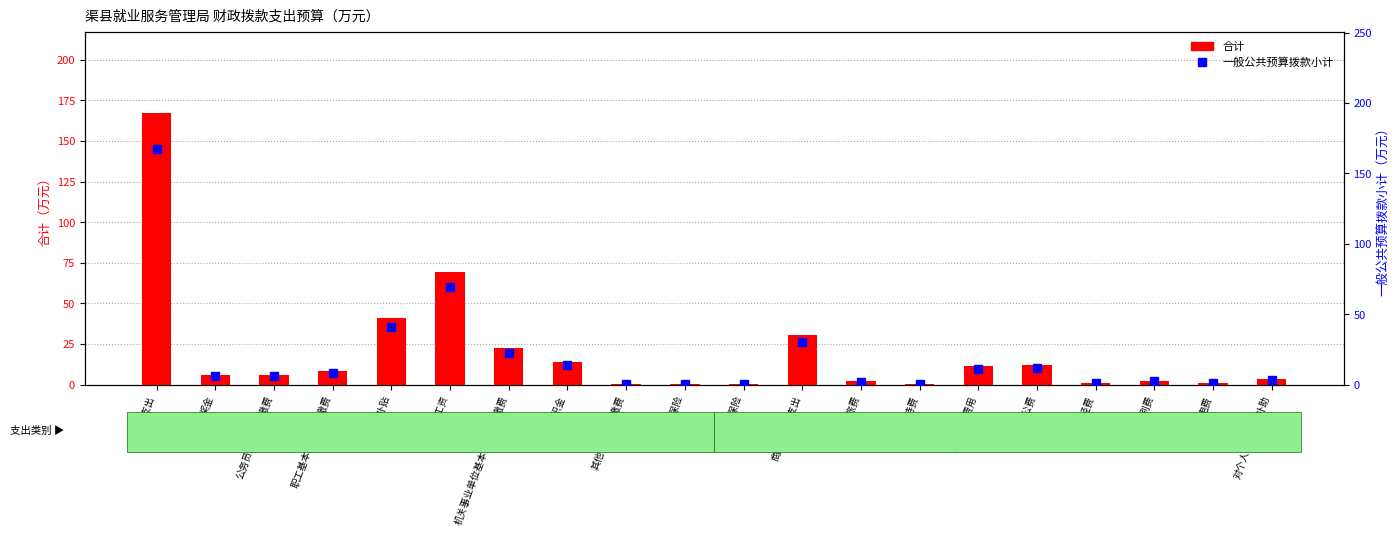

The value of 一般公共预算拨款小计 at 办公费 is 20.1. True or false?

False